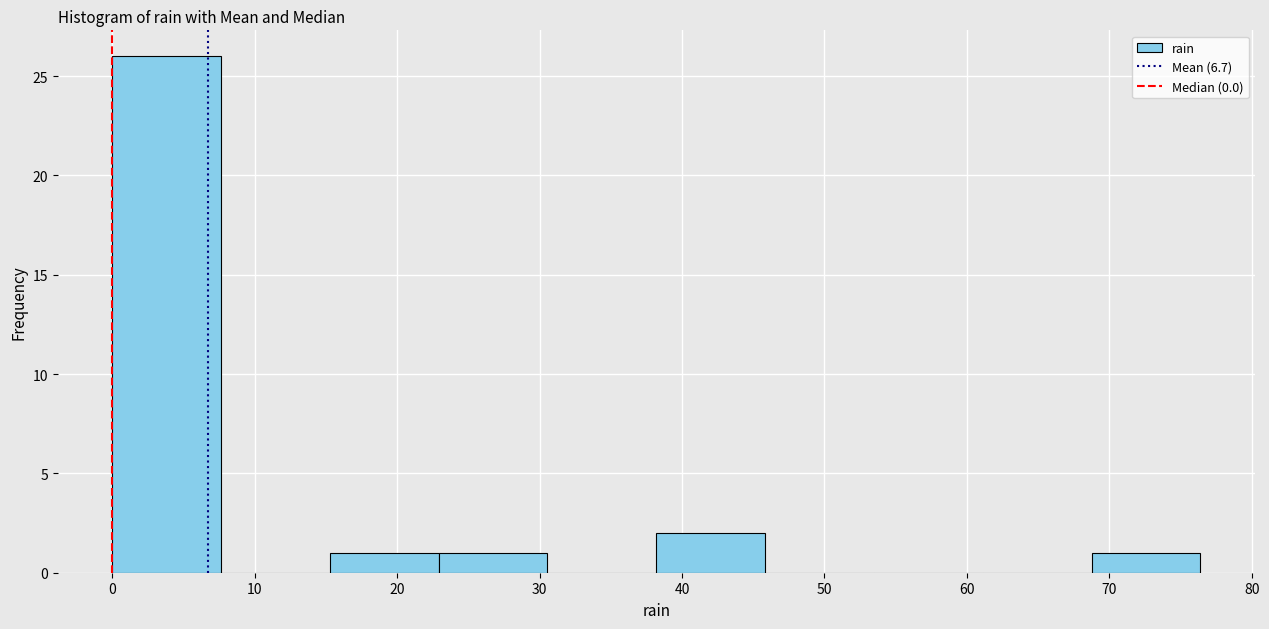

Over which range of the x-axis is the bar tallest?

0 to 8